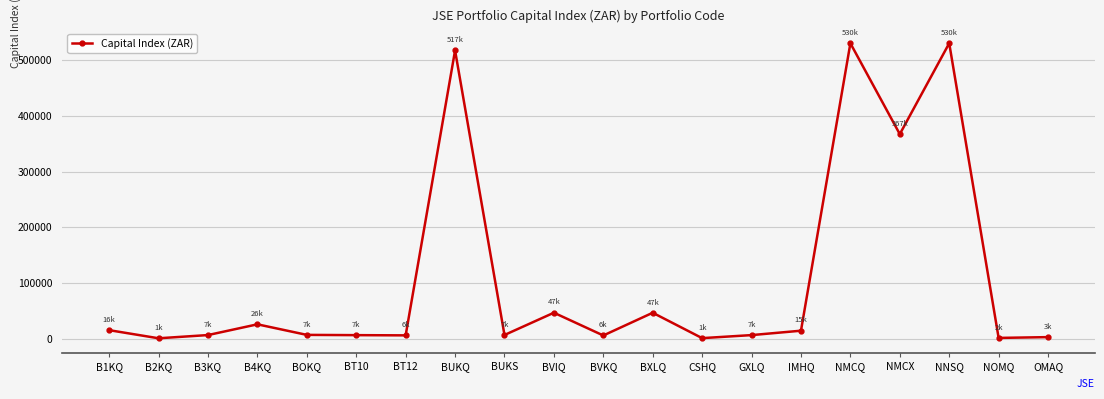

The chart shows a value of 281799.9 at BUKQ. True or false?

False